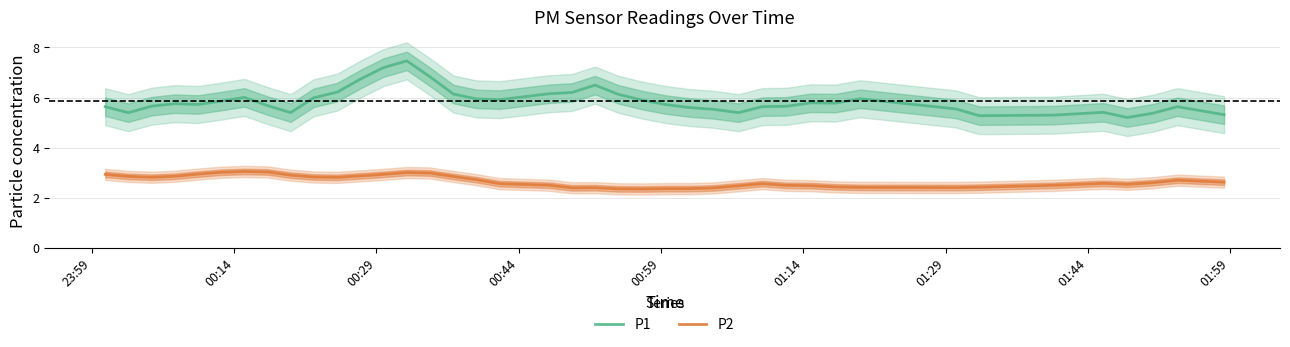

True or false: P1 and P2 cross at least once.

False